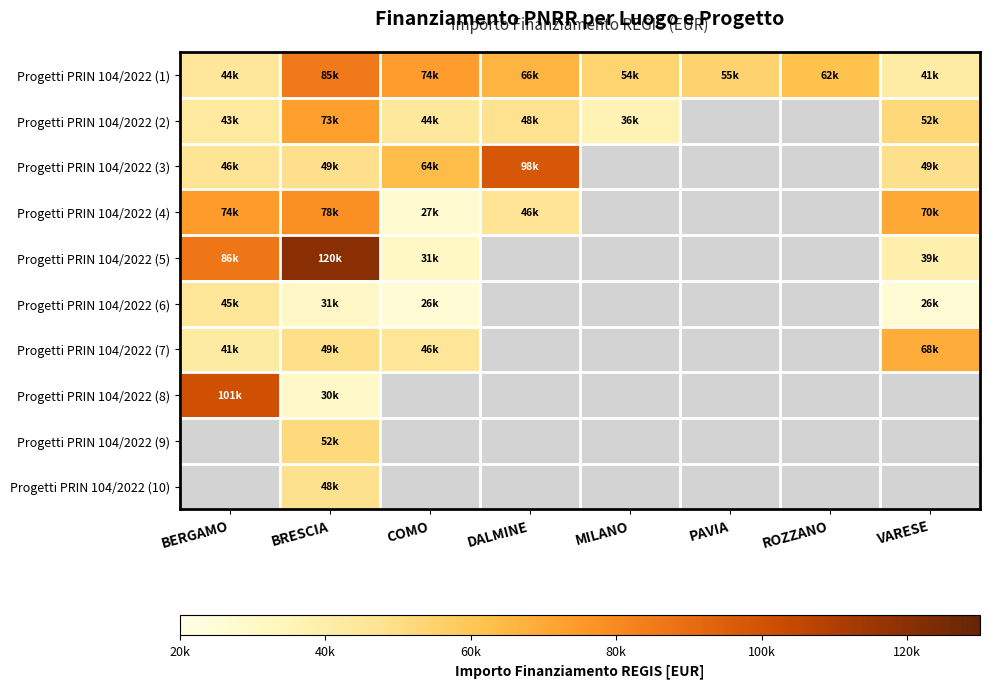

Which has a higher value, COMO or MILANO?

COMO